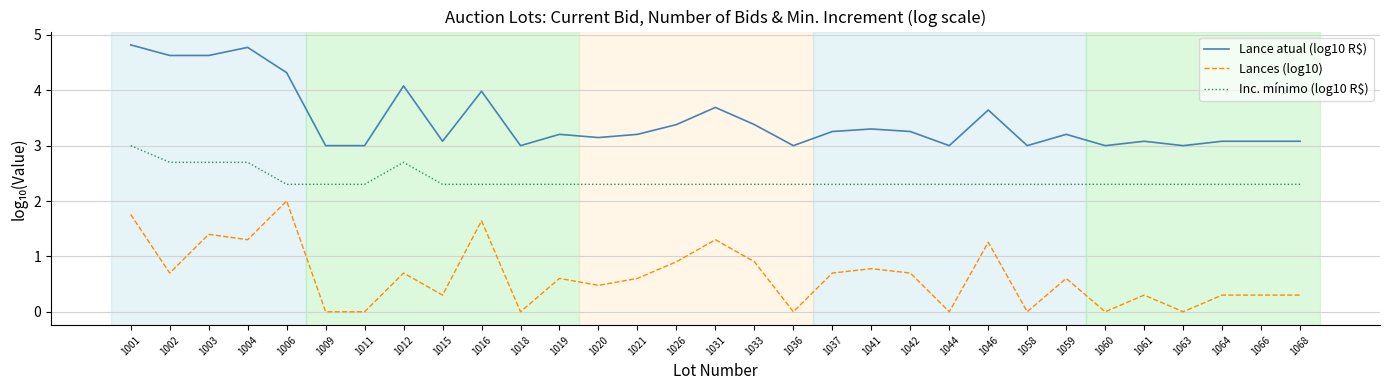

What is the sum of all Lance atual (log10 R$) values?

107.3